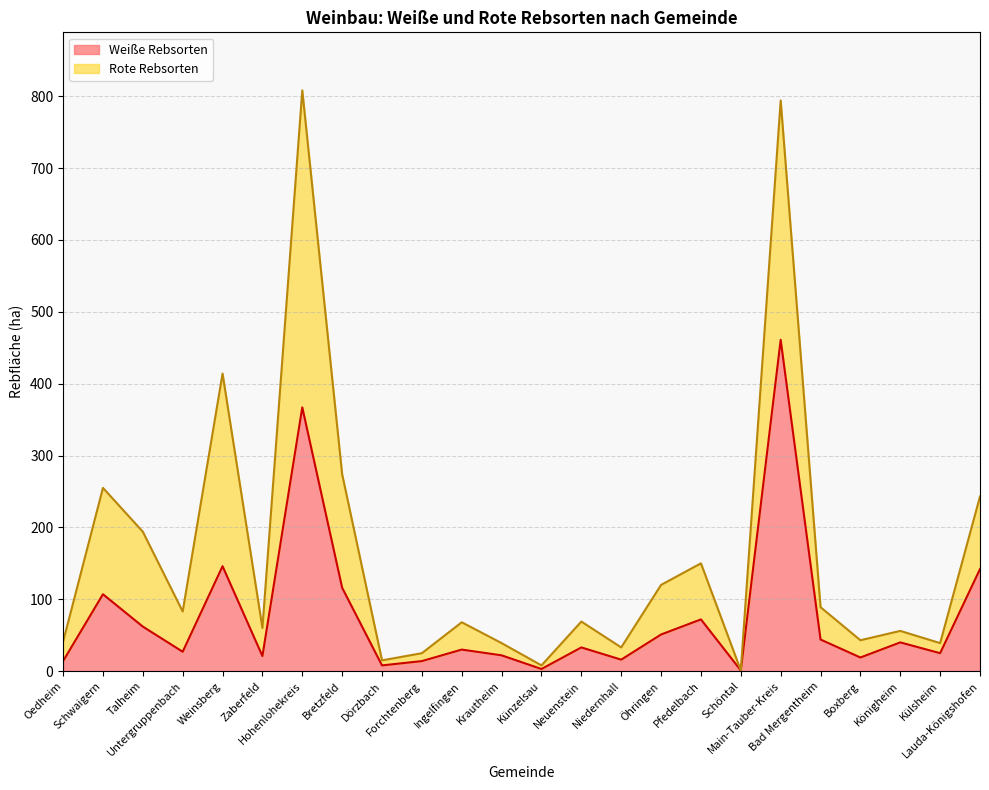

Where does the data first go above 33?

Schwaigern